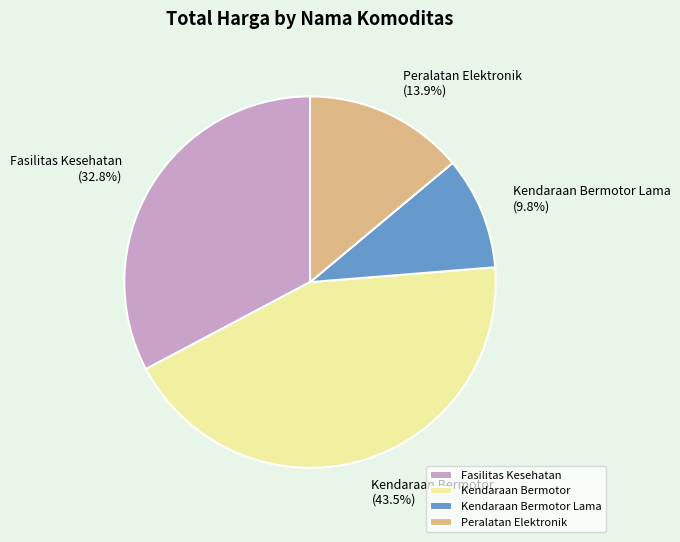

Rank the categories by value from lowest to highest.

Kendaraan Bermotor Lama, Peralatan Elektronik, Fasilitas Kesehatan, Kendaraan Bermotor